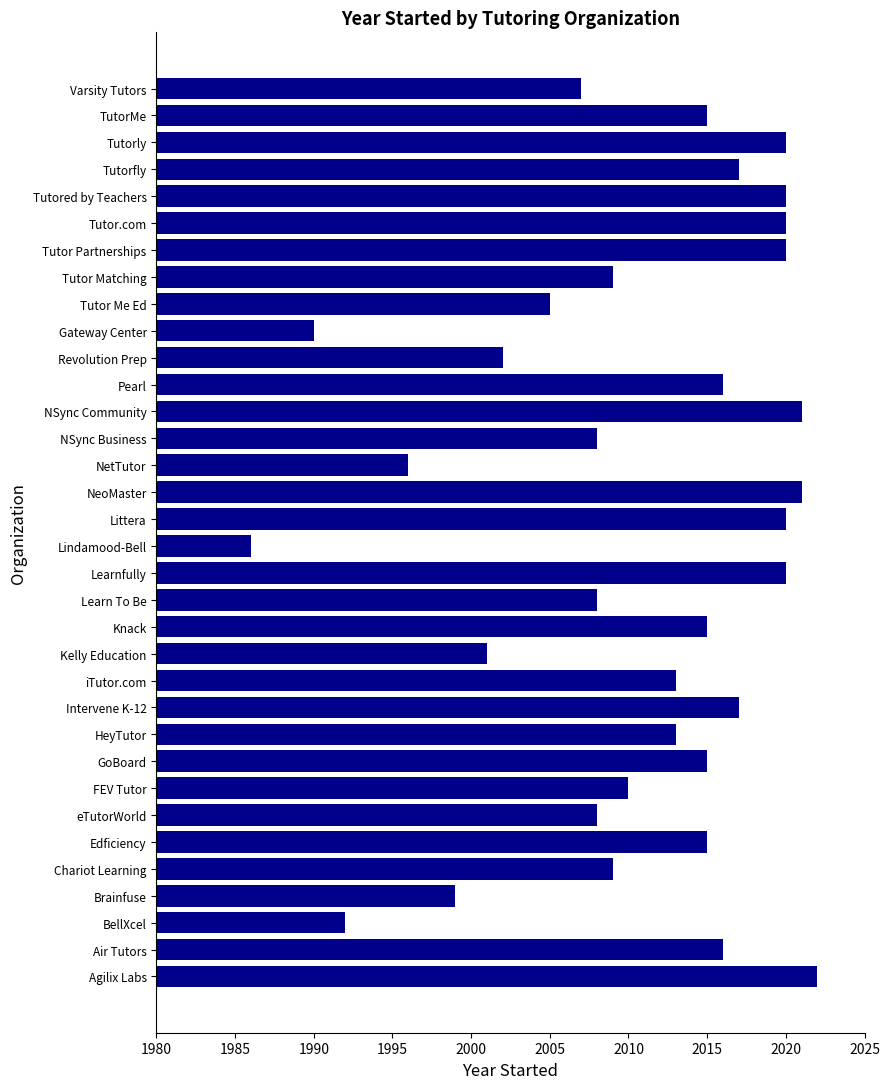

Is it true that the value at eTutorWorld is 1271?

False